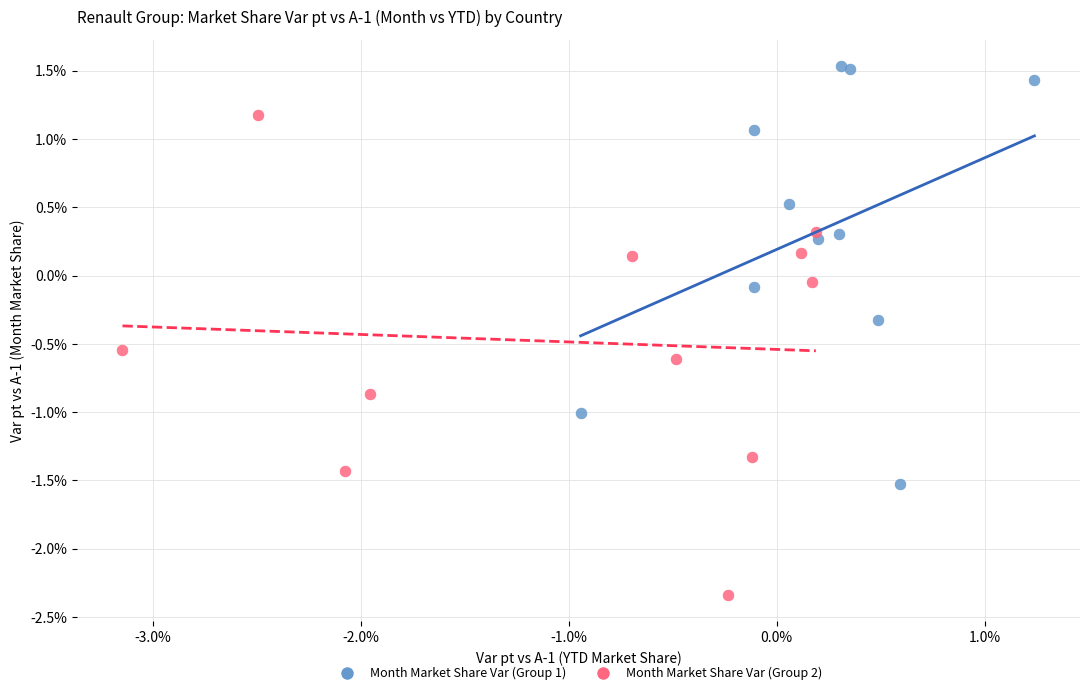

What are all the series names shown in the legend?

Month Market Share Var (Group 1), Month Market Share Var (Group 2)